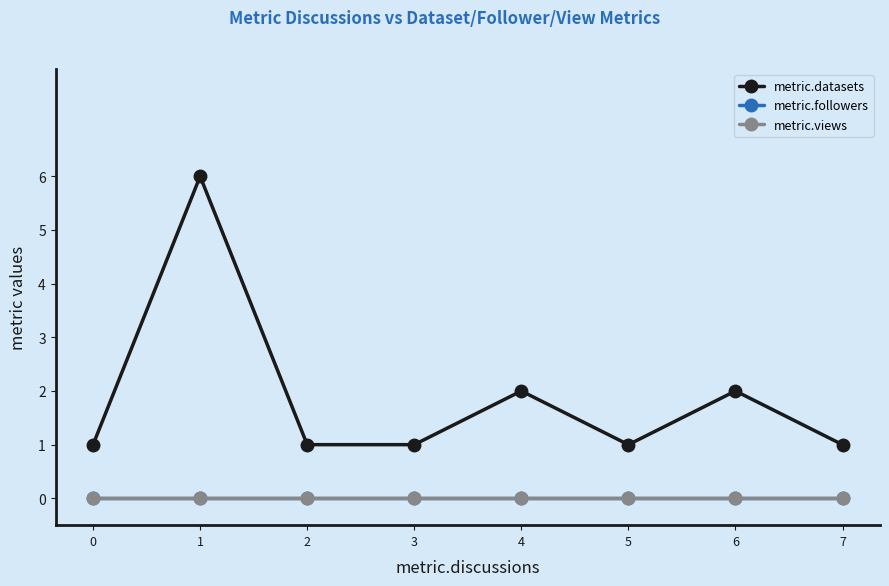

Is the value of metric.views at 2 greater than the value of metric.followers at 0?

No